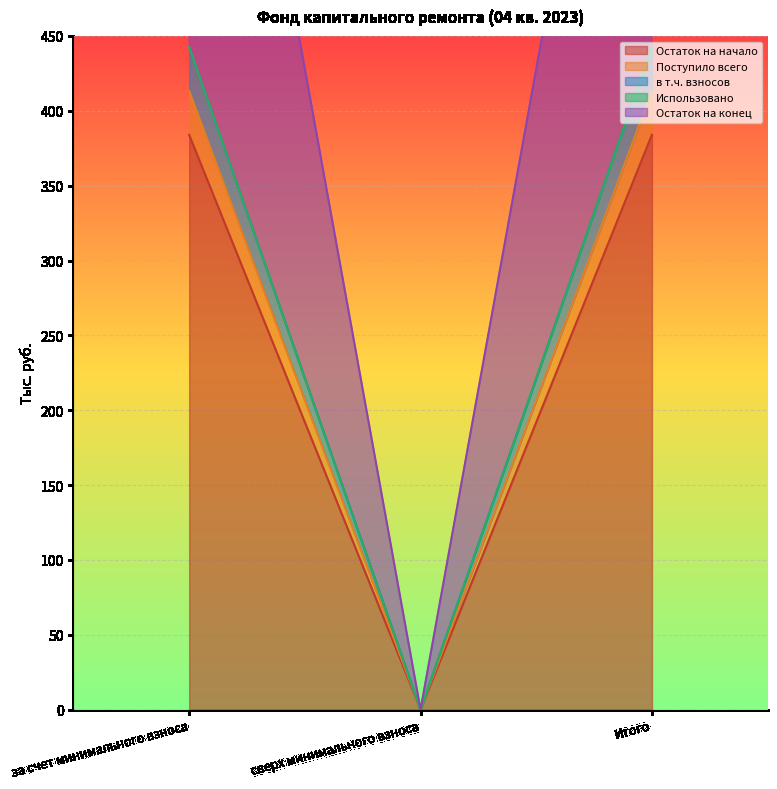

The Остаток на начало series shows 0.0 at сверх минимального взноса. True or false?

True